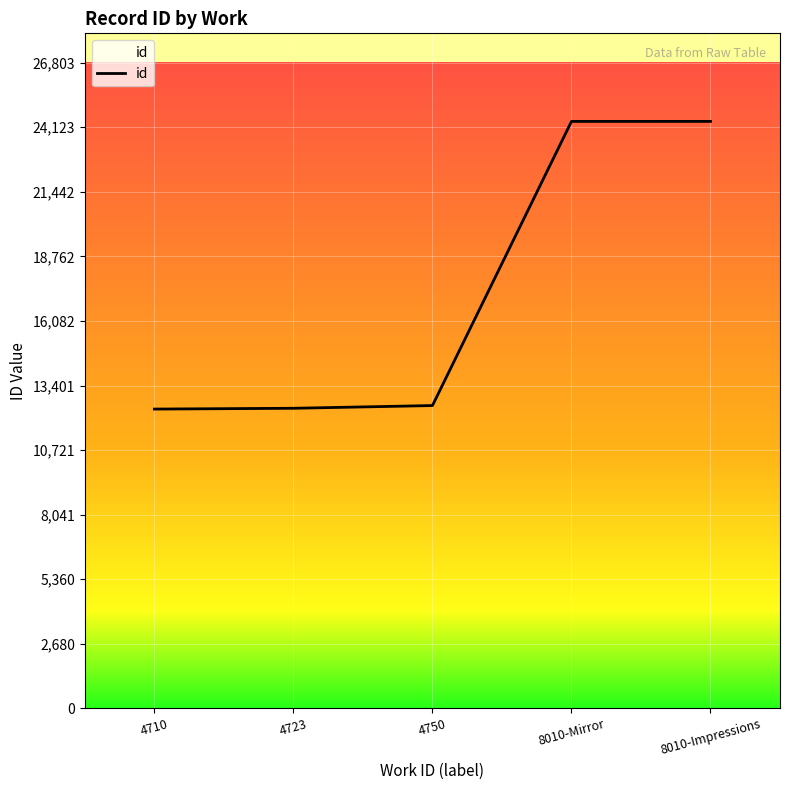

What is the difference between the values at 4723 and 8010-Mirror?

11907